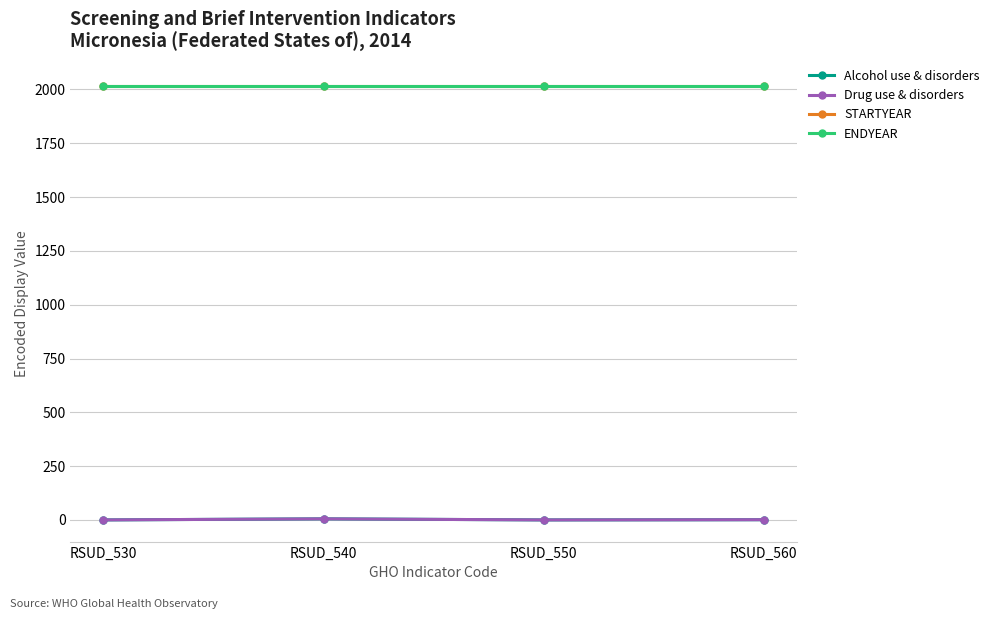

Is this an area chart (filled region under the line)?

No